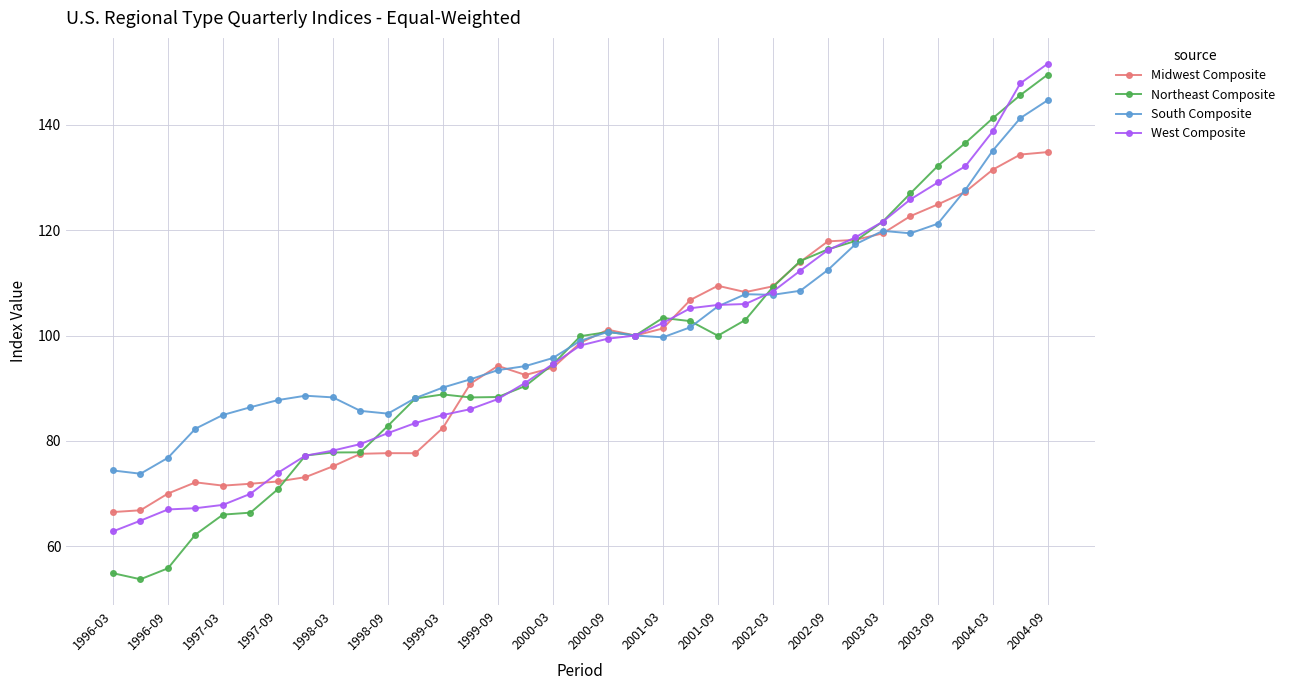

Which series has the widest spread of values?

Northeast Composite